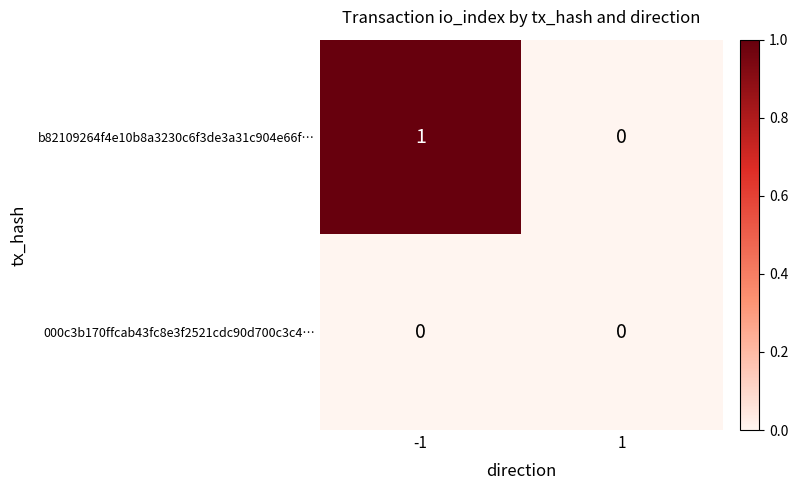

Reading right to left, what are all the values shown in this chart?

b82109264f4e10b8a3230c6f3de3a31c904e66f…: 1=0	-1=1
000c3b170ffcab43fc8e3f2521cdc90d700c3c4…: 1=0	-1=0